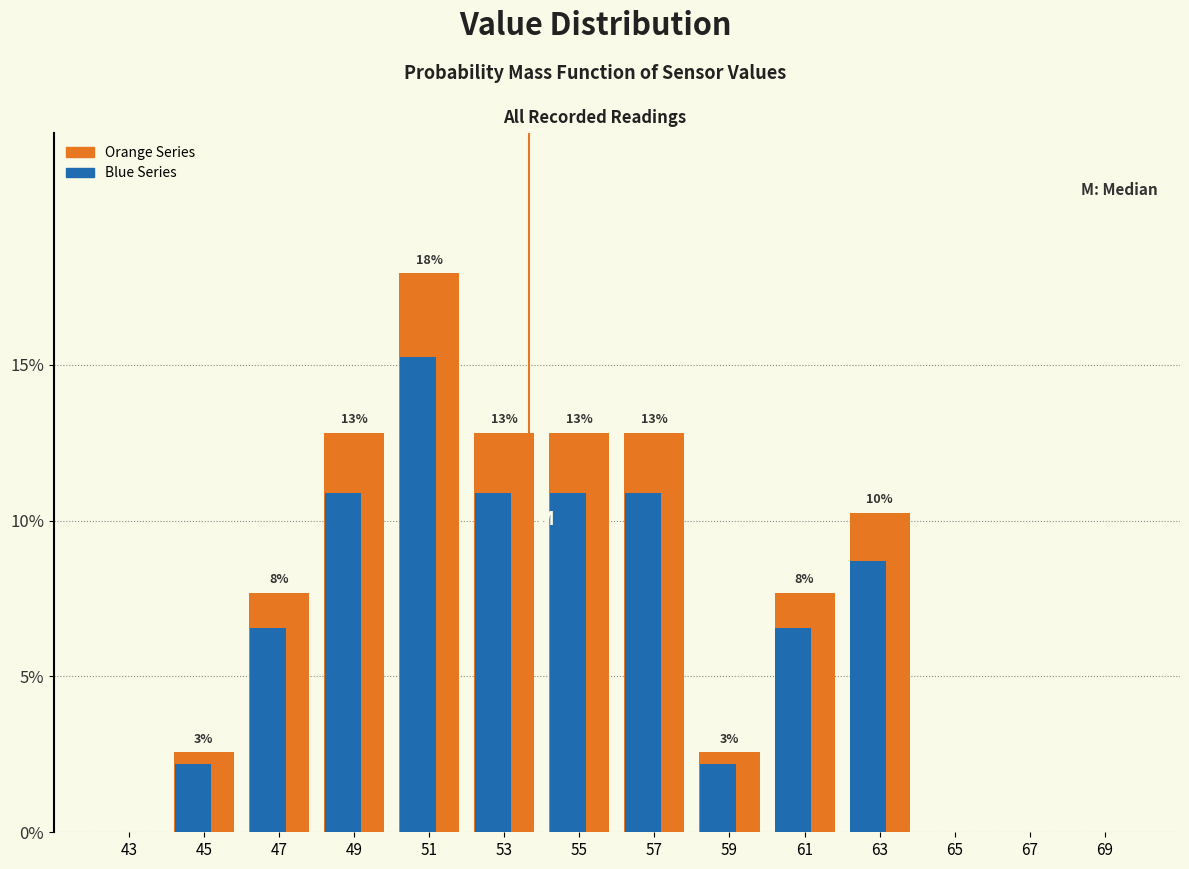

What is the maximum value shown in the chart?

17.9